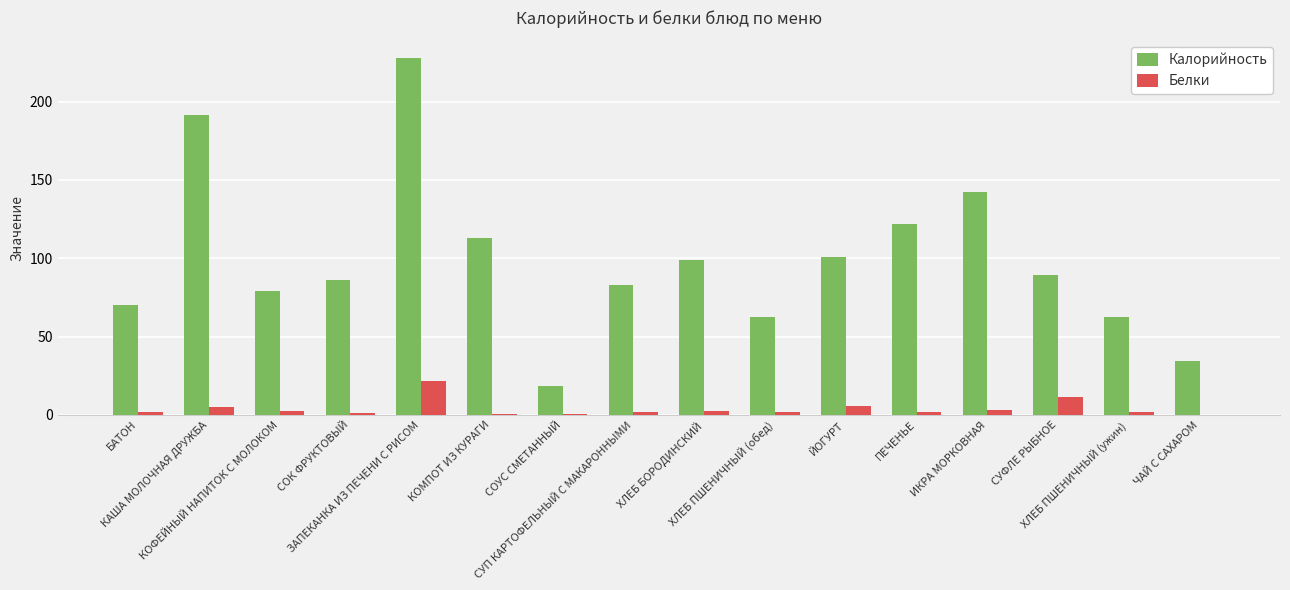

What is the sum of all Белки values?

64.5